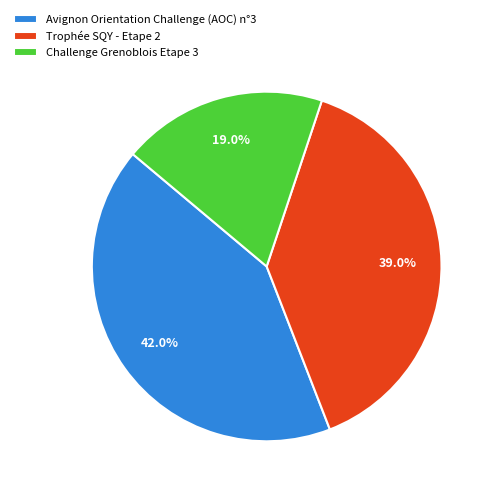

What is the ratio of the value at Trophée SQY - Etape 2 to the value at Challenge Grenoblois Etape 3?

2.1